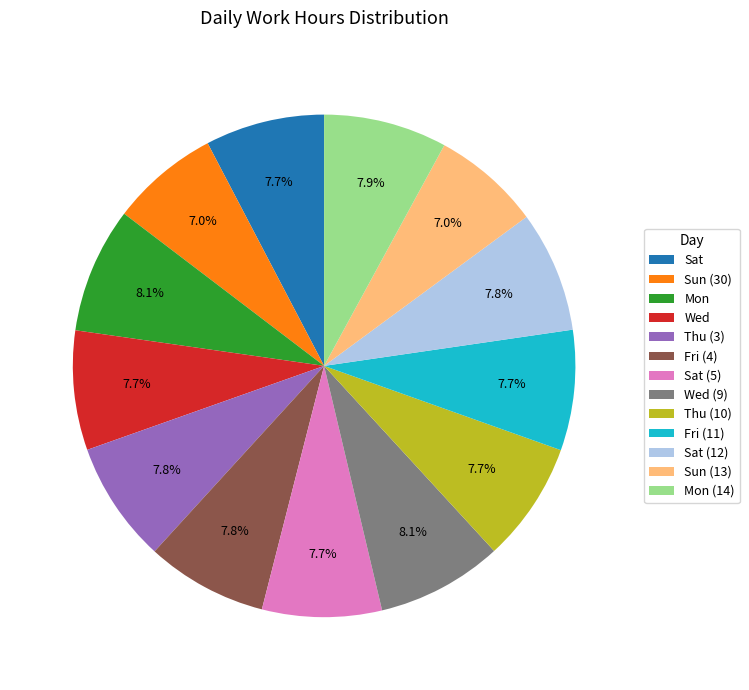

Count the number of slices in the pie.

13